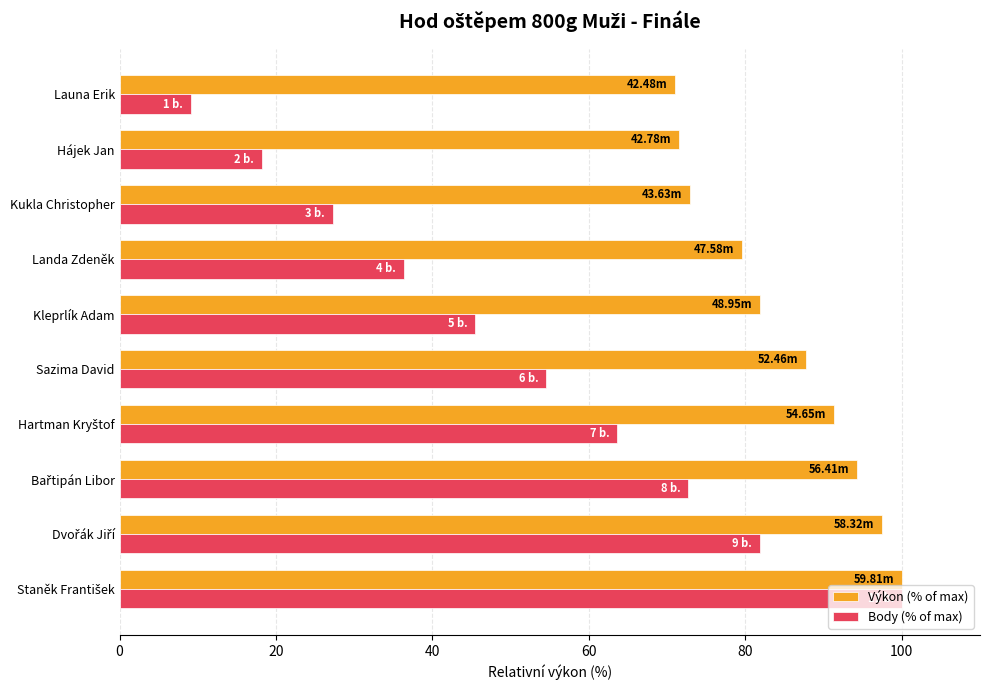

What is the difference between the second highest and second lowest values in the Výkon (% of max) series?

26.0